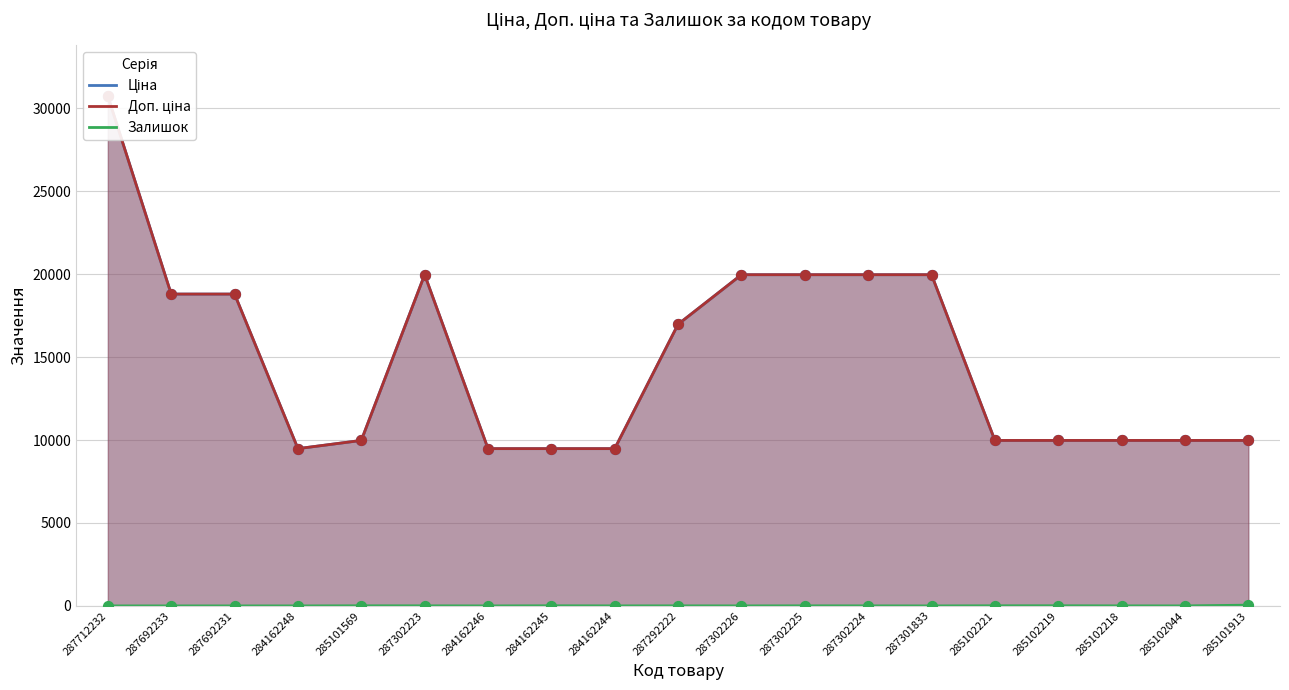

What is the total value across all series at 285102218?

19953.0